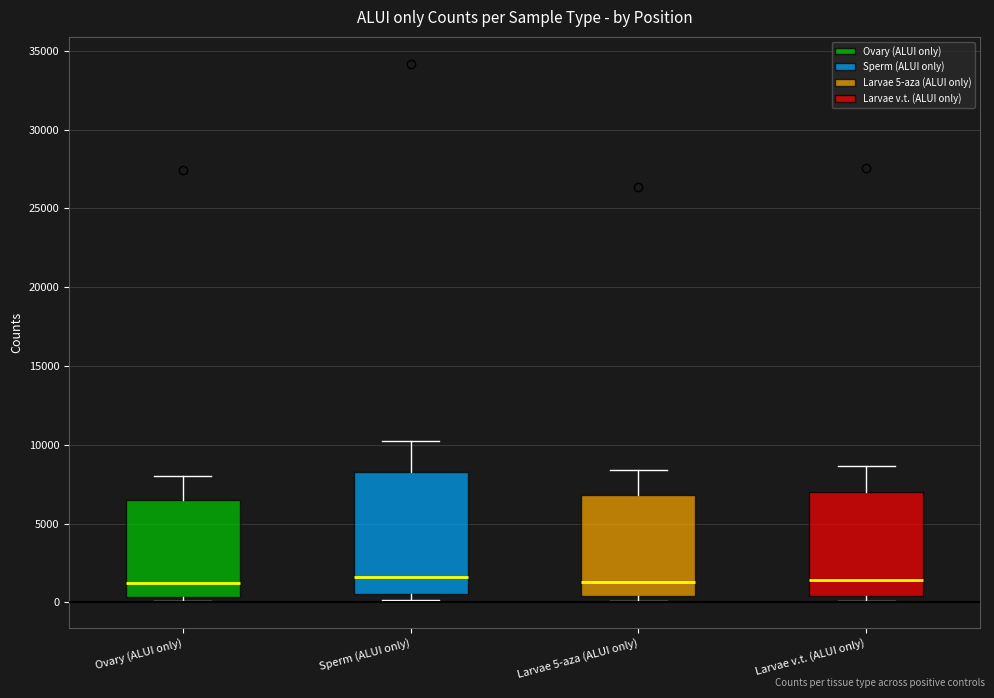

Comparing the boxes themselves (not the whiskers), which one is the tallest?

Sperm (ALUI only)